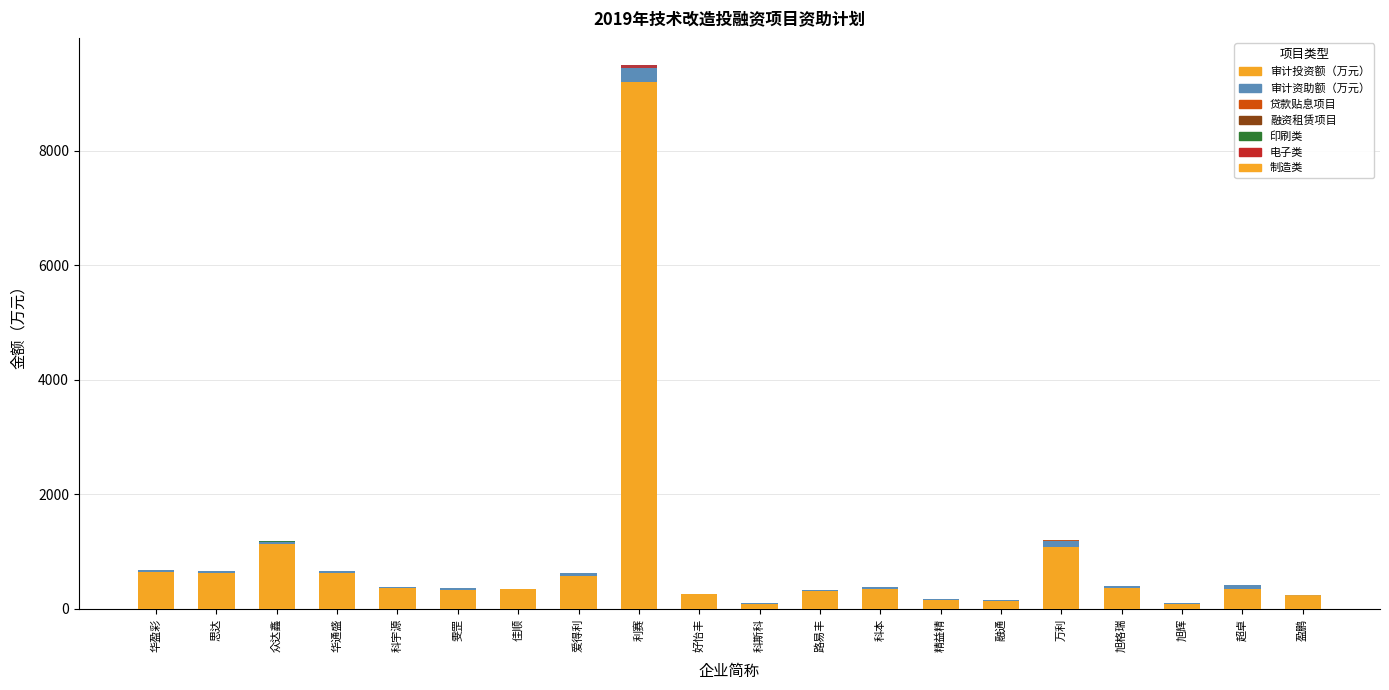

Is it true that 审计资助额（万元） equals 9 at 科斯科?

True